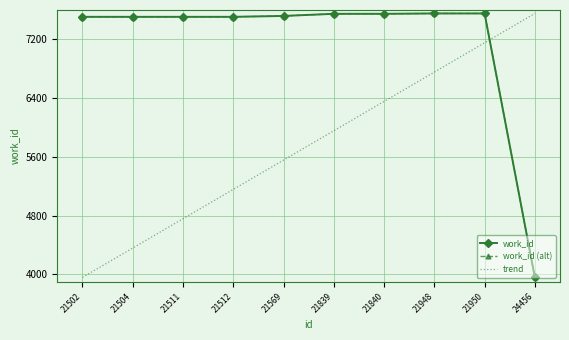

At which category is the sum across all series the highest?

21950